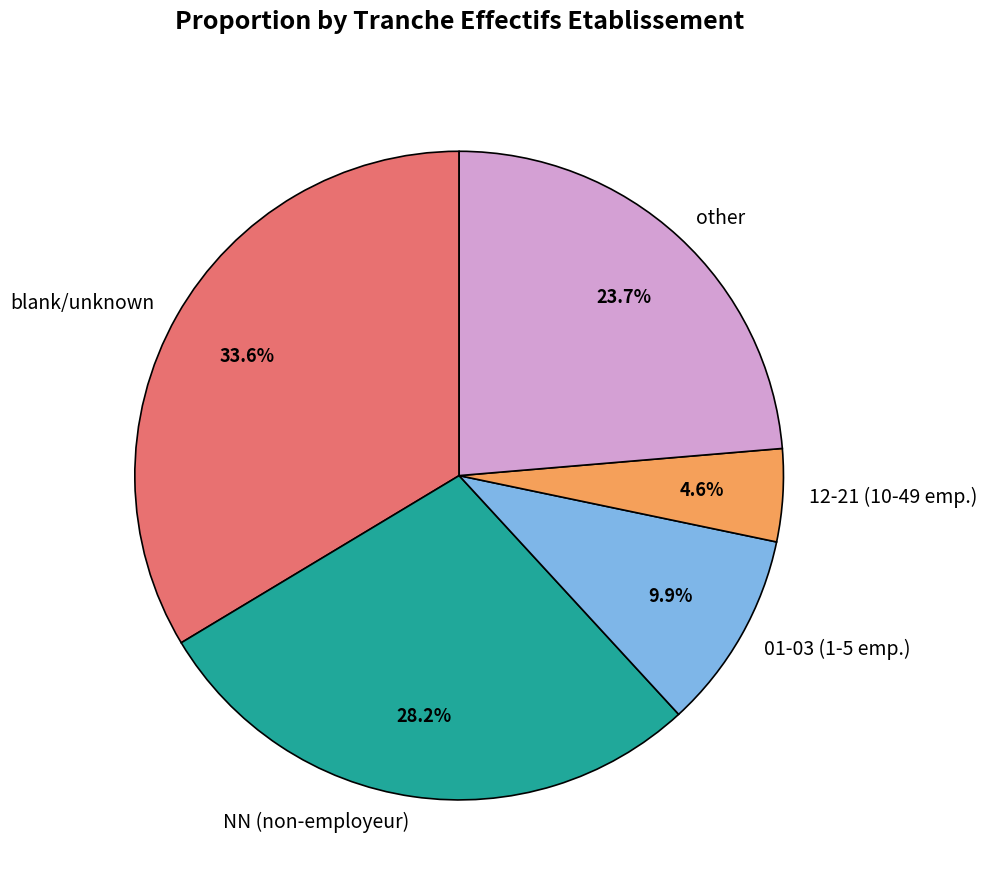

What is the largest slice in the pie chart?

blank/unknown